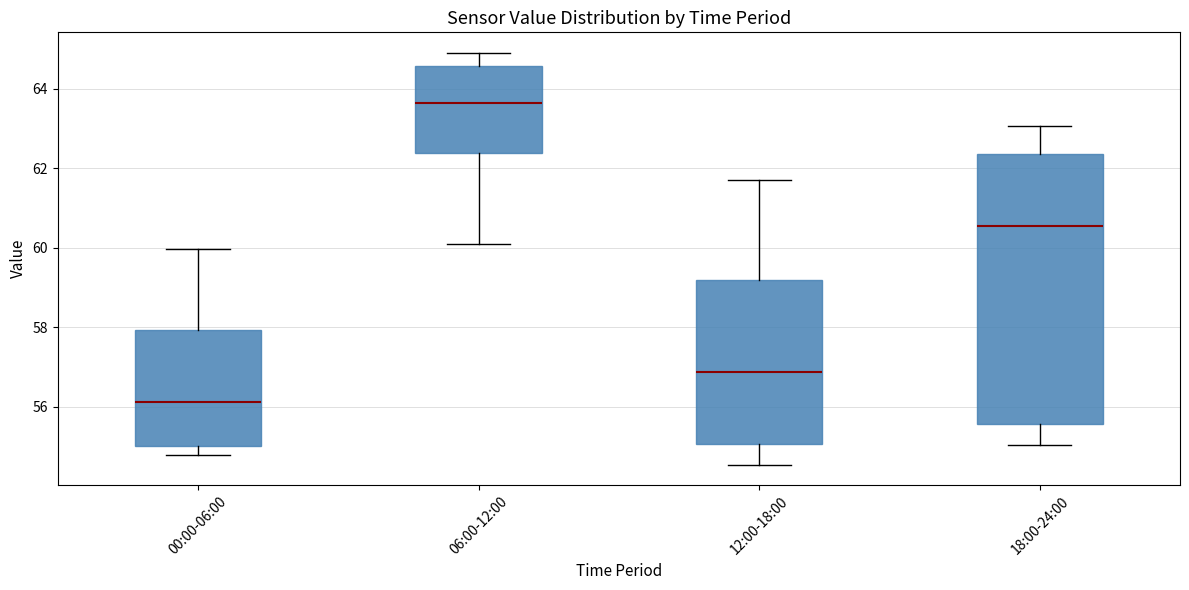

Comparing the boxes themselves (not the whiskers), which one is the tallest?

18:00-24:00